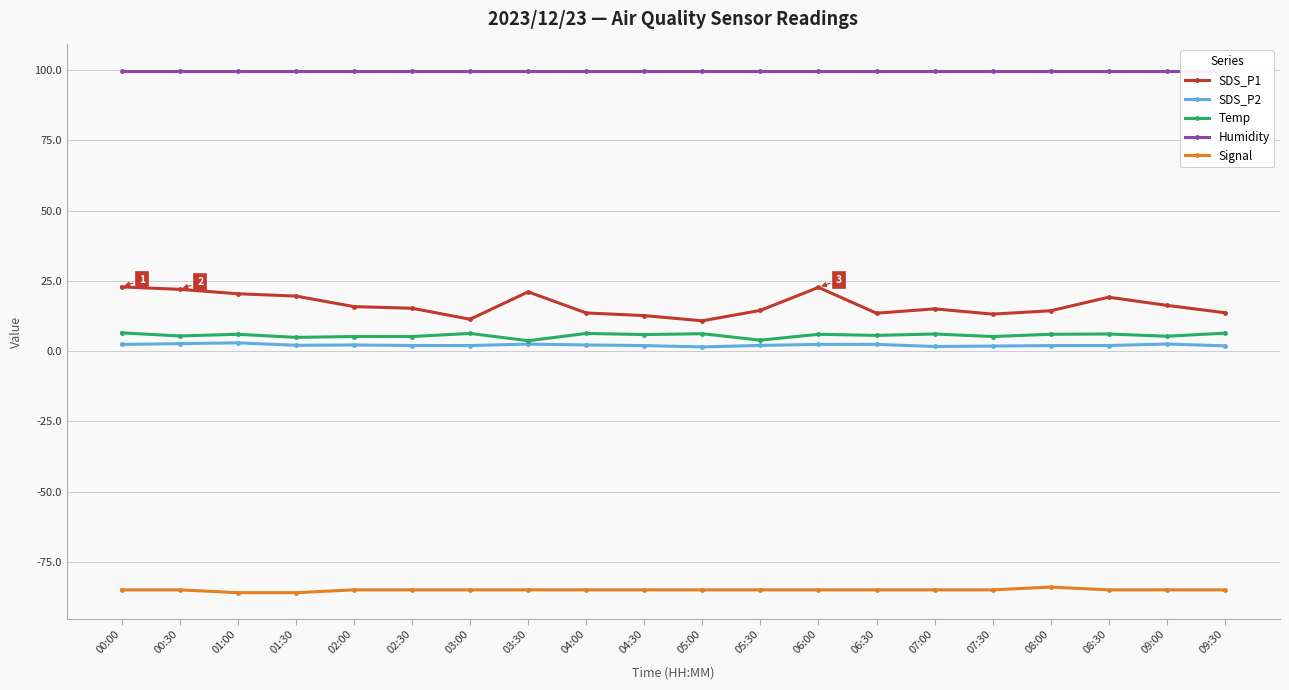

The Signal series shows -124.1 at 03:30. True or false?

False